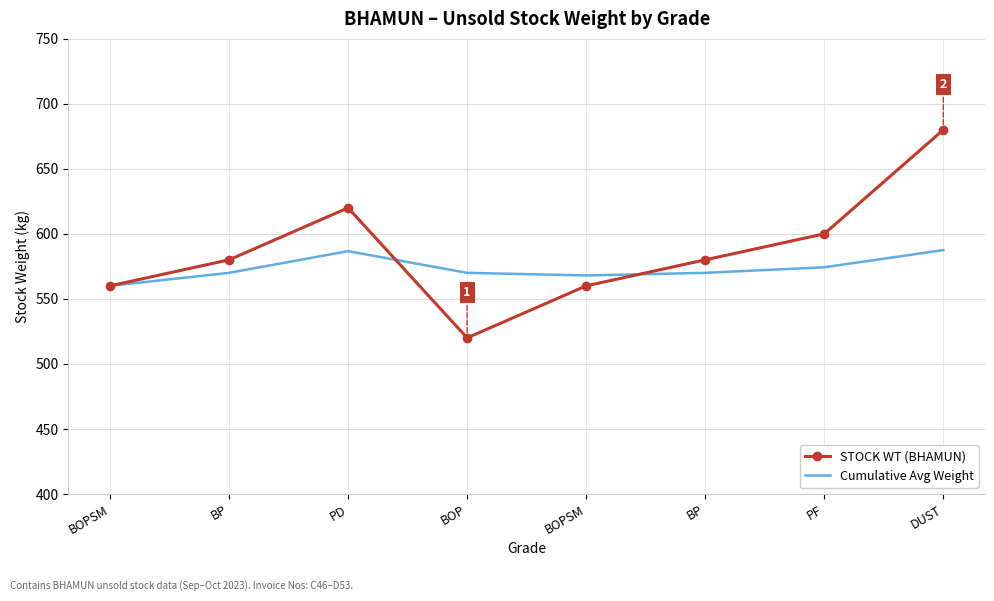

Reading left to right, list all the values displayed in this chart.

STOCK WT (BHAMUN): BOPSM=560.0	BP=580.0	PD=620.0	BOP=520.0	BOPSM=560.0	BP=580.0	PF=600.0	DUST=680.0
Cumulative Avg Weight: BOPSM=560.0	BP=570.0	PD=586.7	BOP=570.0	BOPSM=568.0	BP=570.0	PF=574.3	DUST=587.5